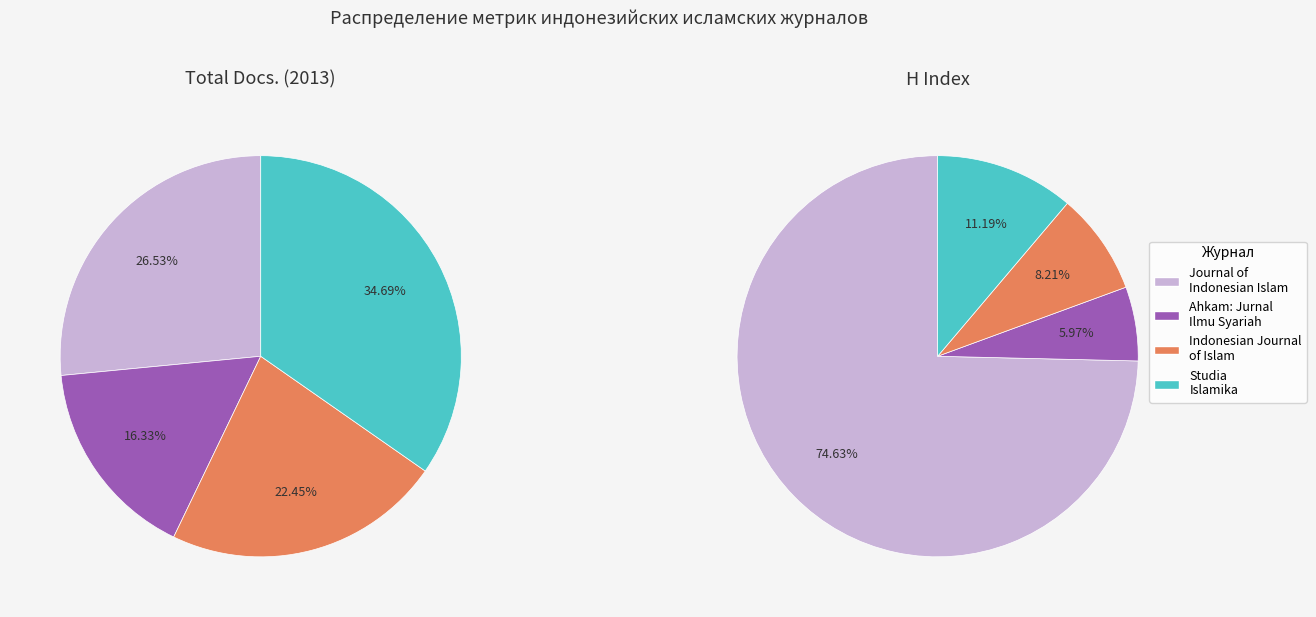

To the nearest percent, what is the average slice percentage?

25%